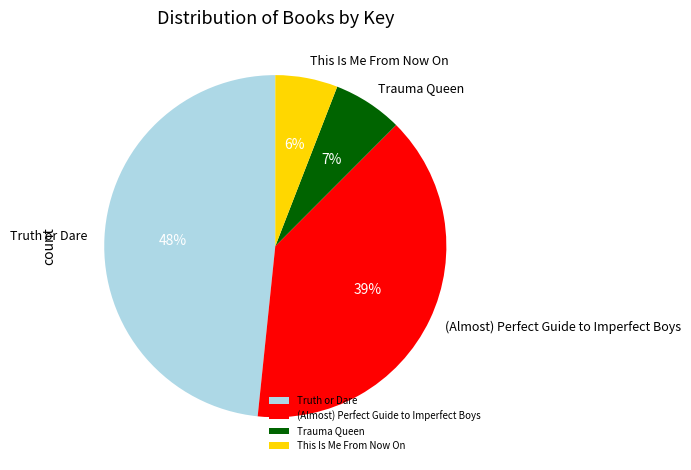

To the nearest percent, what percentage of the pie is (Almost) Perfect Guide to Imperfect Boys?

39%